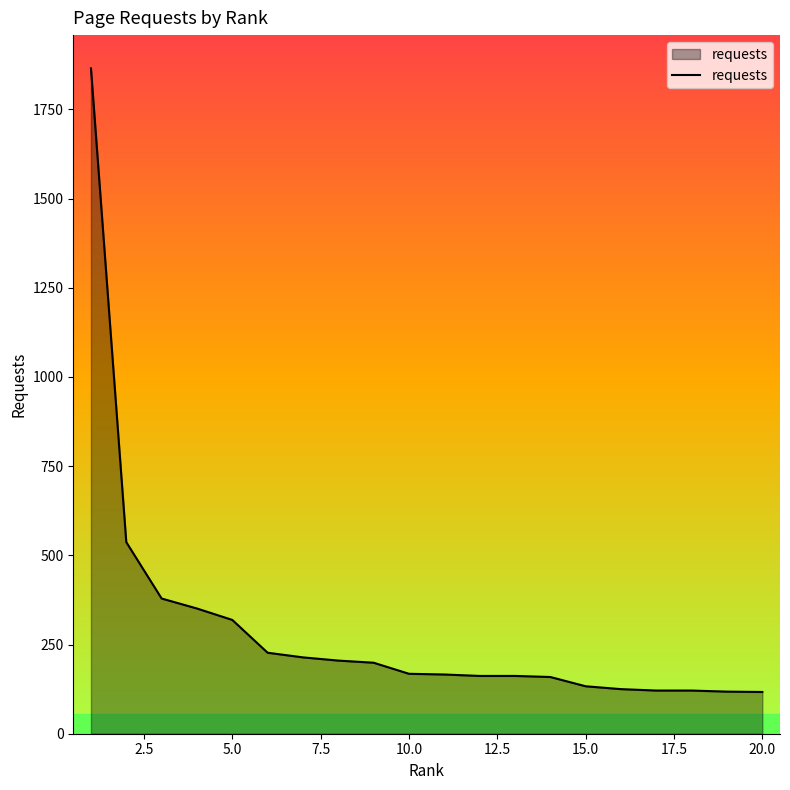

What is the minimum value shown in the chart?

117